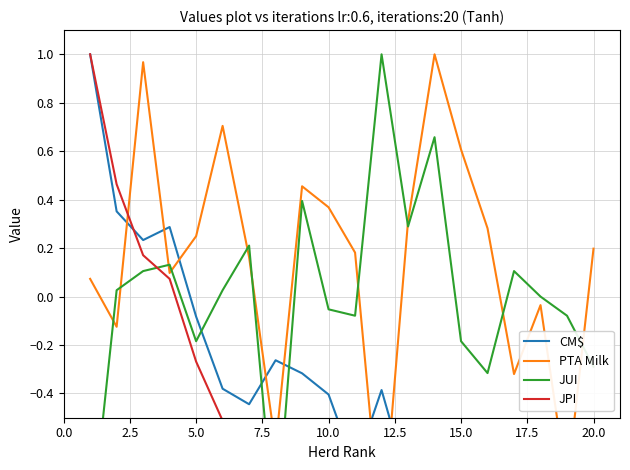

What is the difference between the maximum and minimum values in the JUI series?

2.0